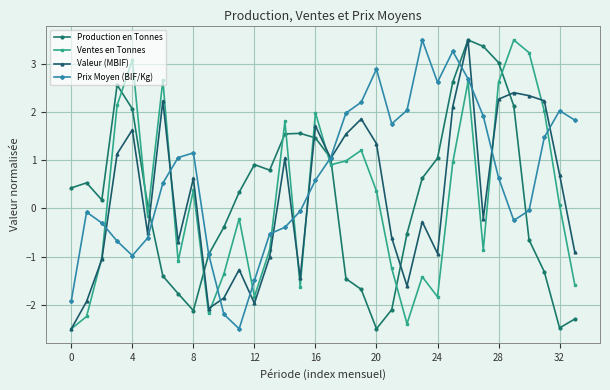

True or false: Prix Moyen (BIF/Kg) and Valeur (MBIF) cross at least once.

True